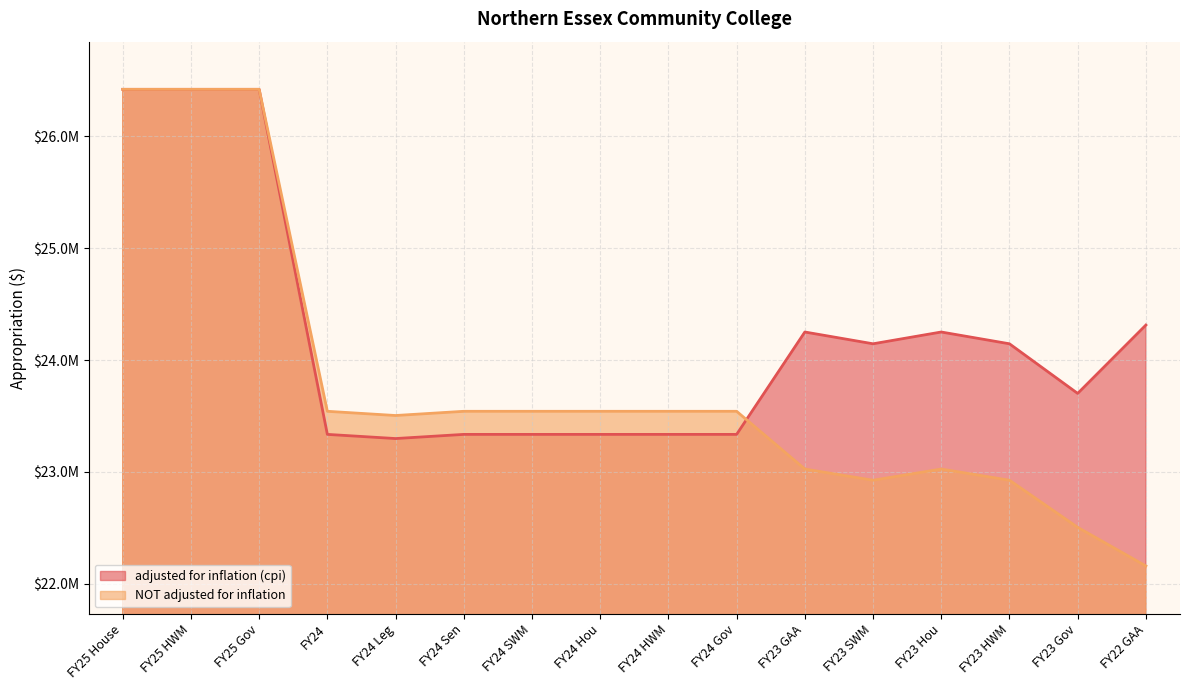

At which label does NOT adjusted for inflation reach its peak?

FY25 House